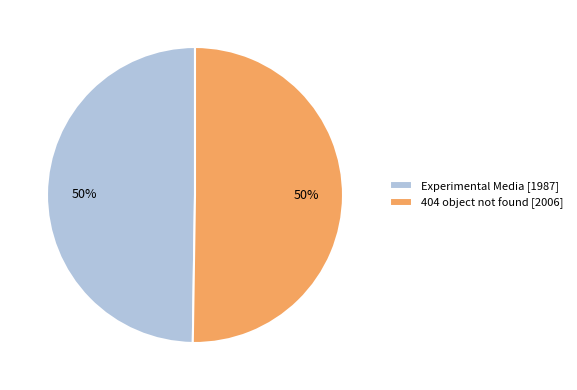

The Experimental Media [1987] slice represents 50% of the pie. True or false?

True